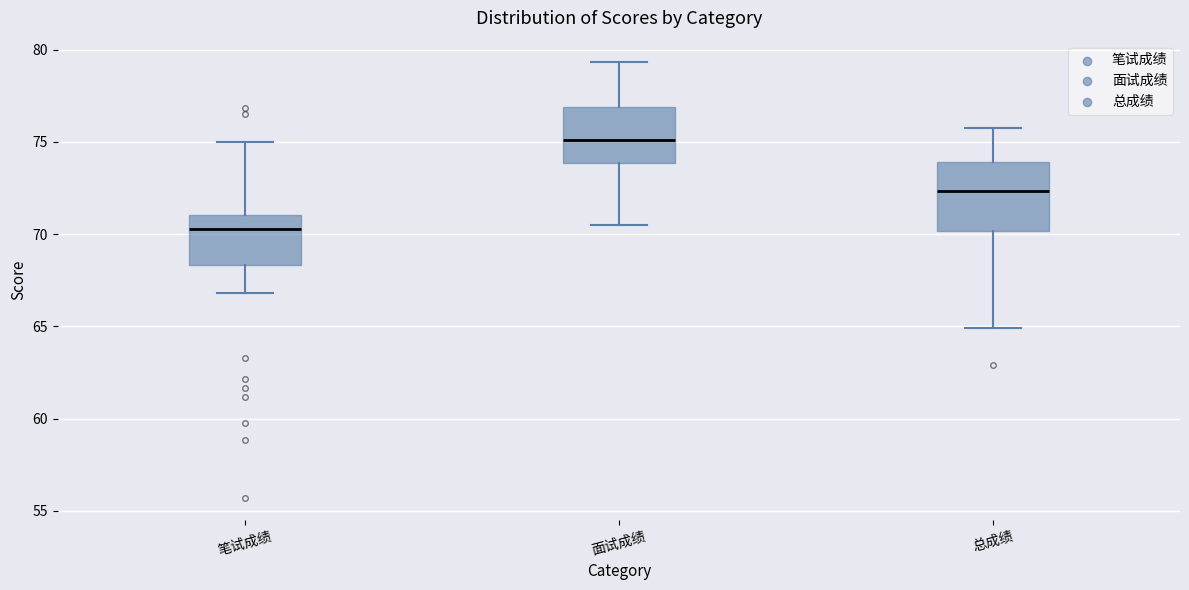

Which box has the lowest median line?

笔试成绩